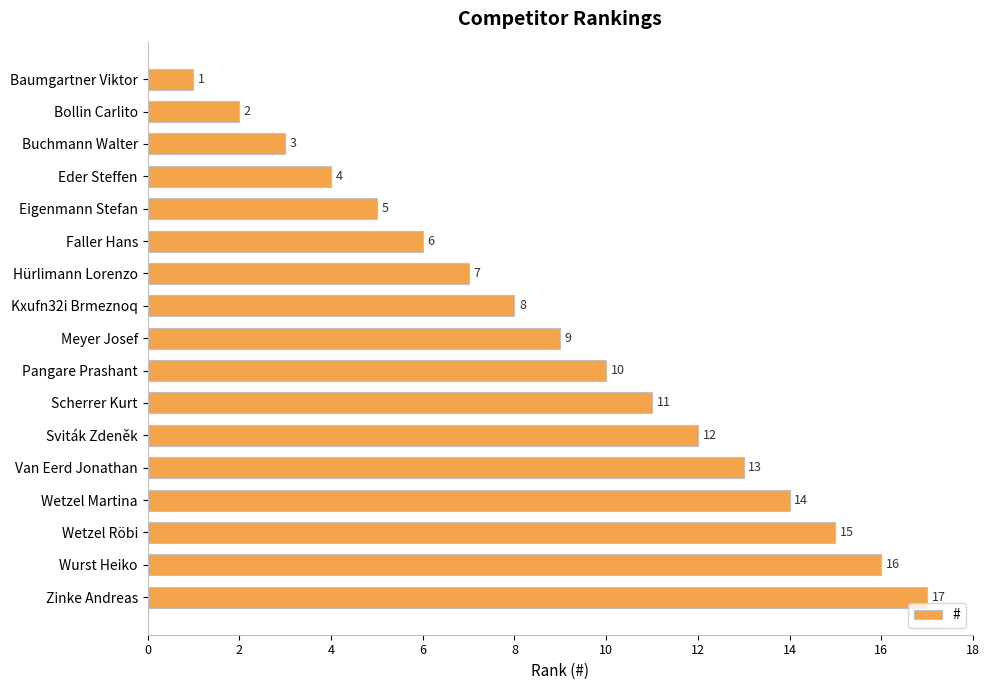

Between Eder Steffen and Faller Hans, which is larger?

Faller Hans